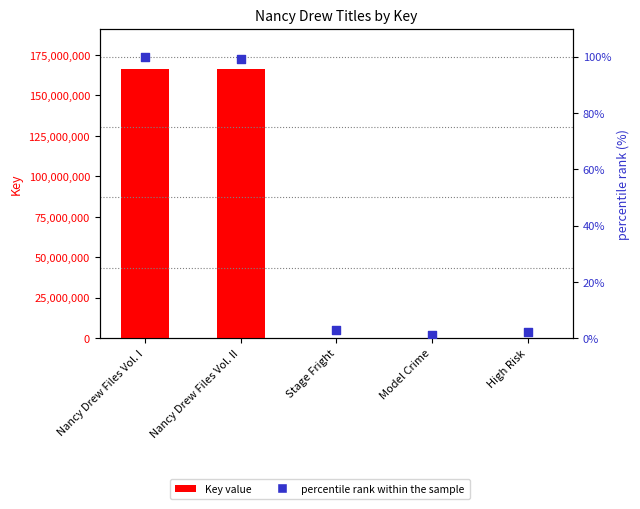

What are all the series names shown in the legend?

Key value, percentile rank within the sample